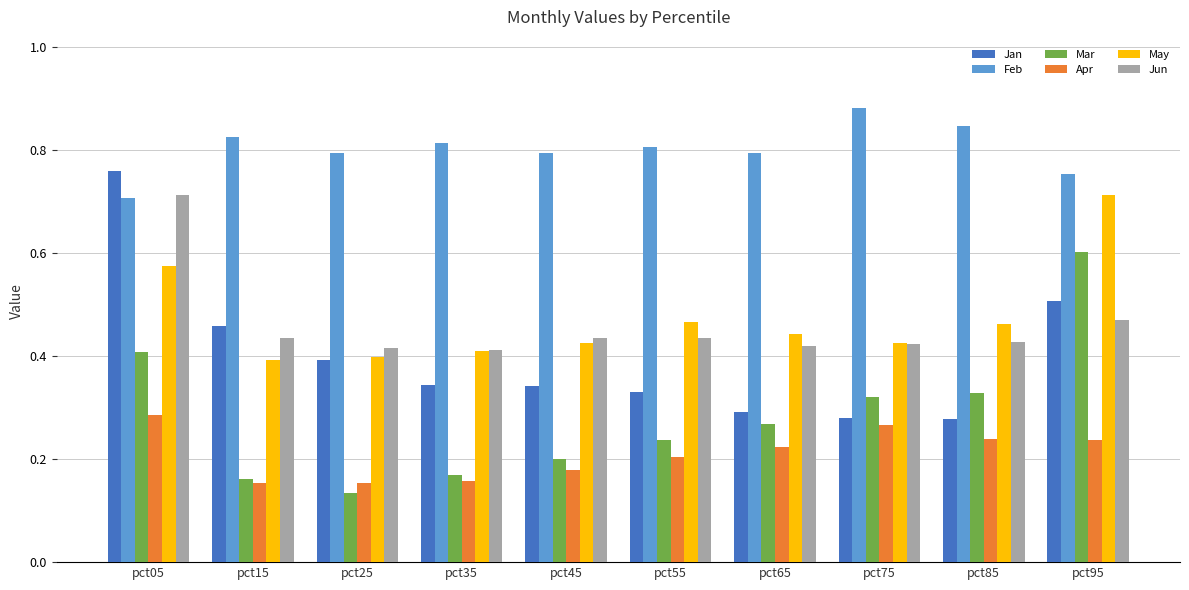

How many Jun values are between 0 and 1?

10